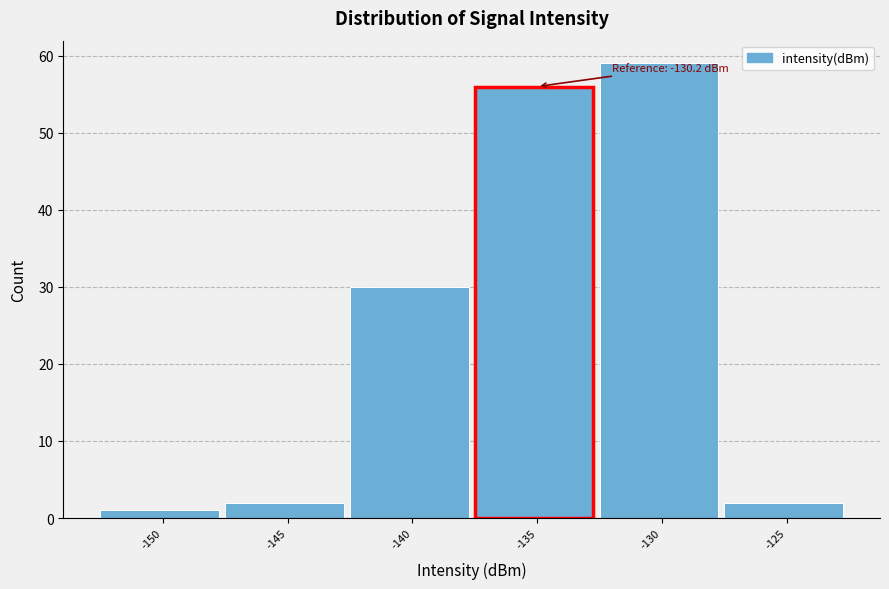

Reading left to right, list all the values displayed in this chart.

1	2	30	56	59	2